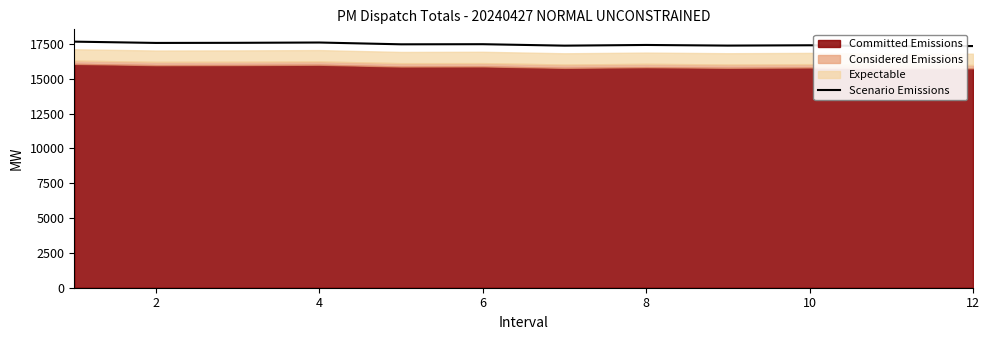

What is the greatest value displayed?

17667.6